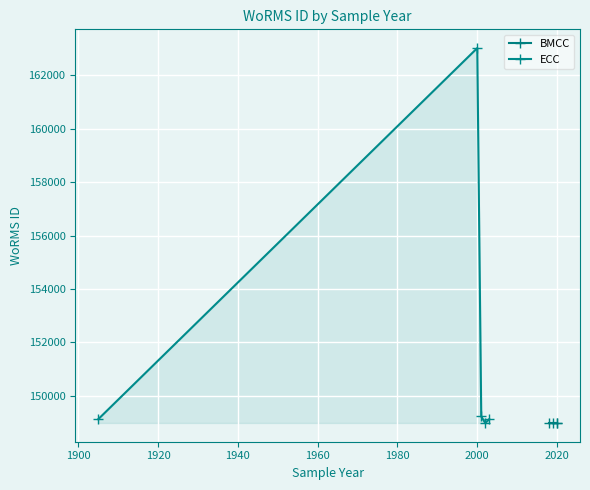

What is the highest value of the ECC series?

163013